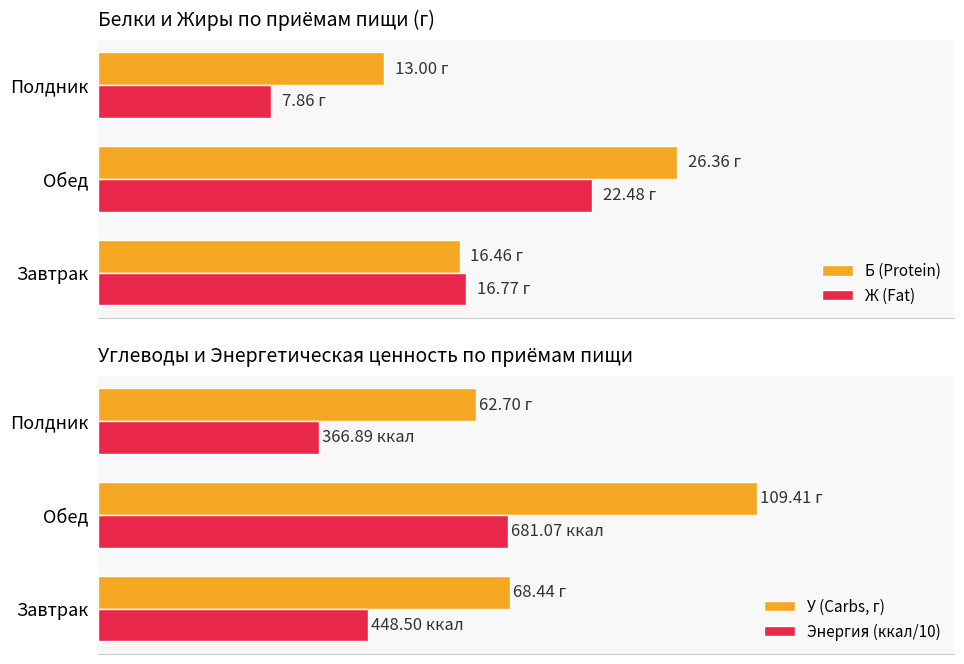

Between Завтрак and Обед, which series saw the biggest shift?

У (Carbs, г)